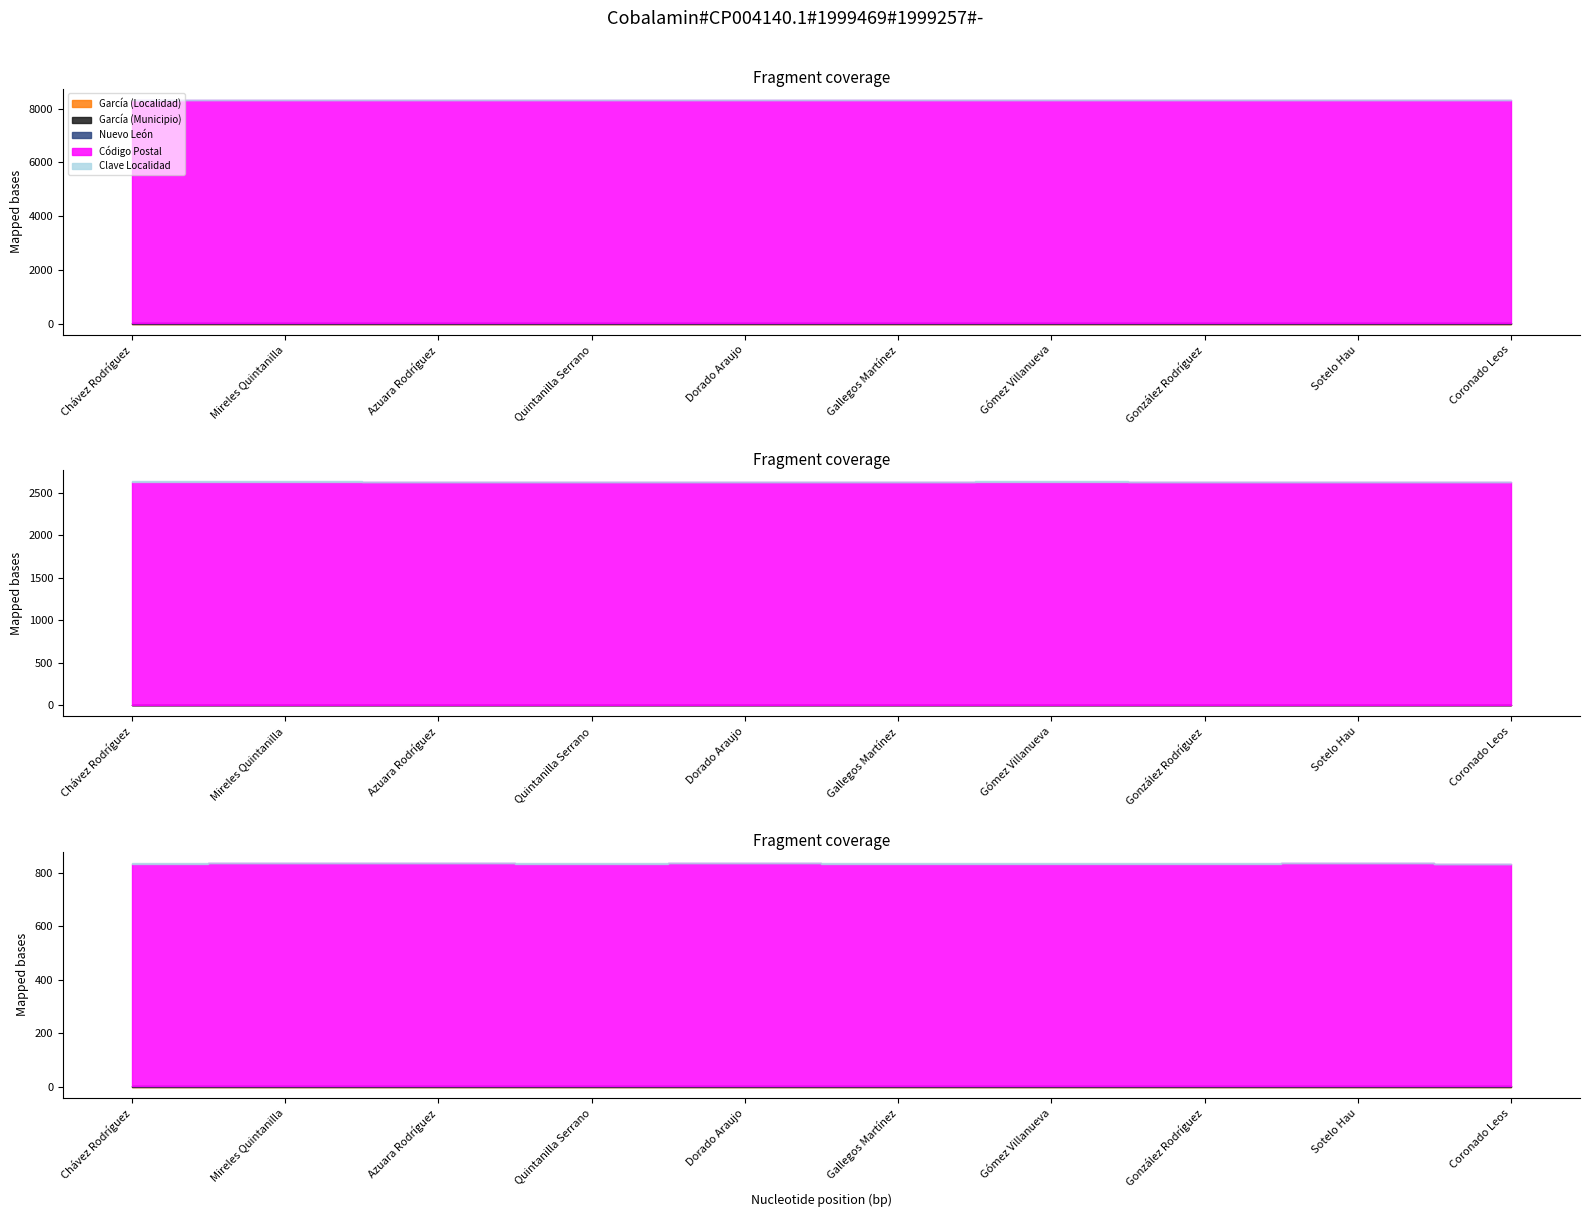

What is the label of the 10th point from the right?

Chávez Rodríguez